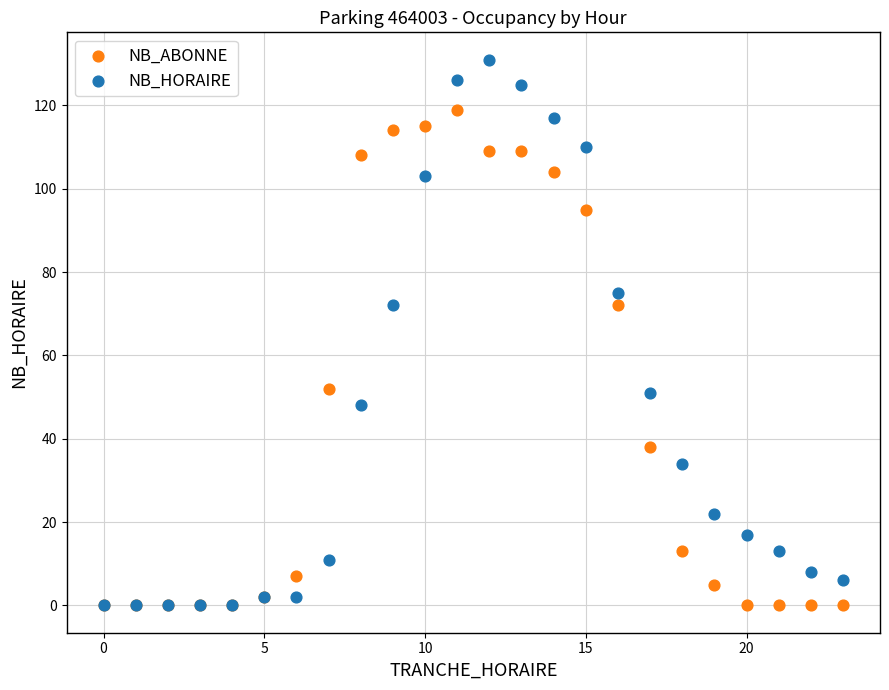

What are all the series names shown in the legend?

NB_ABONNE, NB_HORAIRE